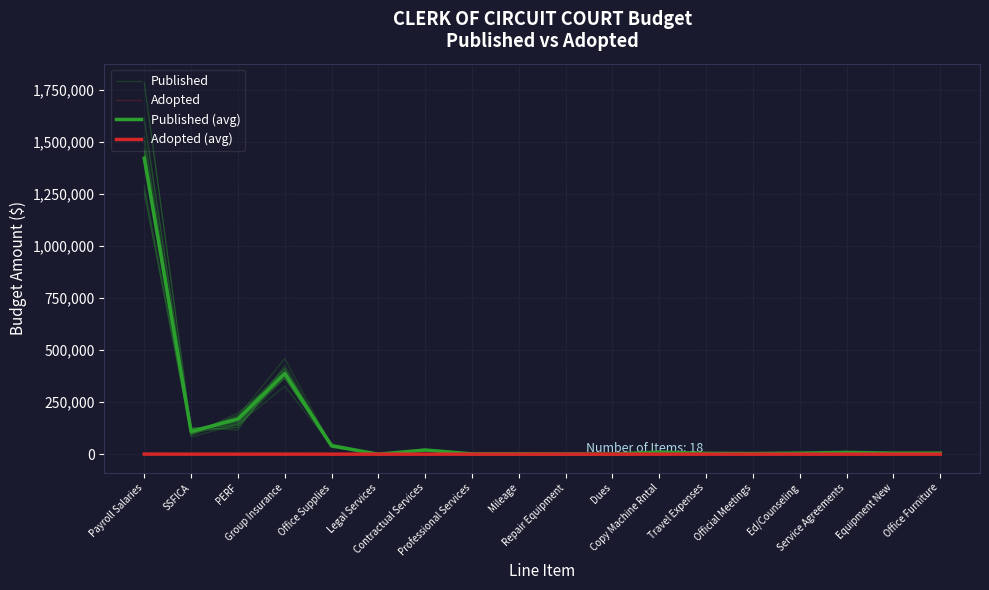

What is the label of the 9th point from the right?

Repair Equipment